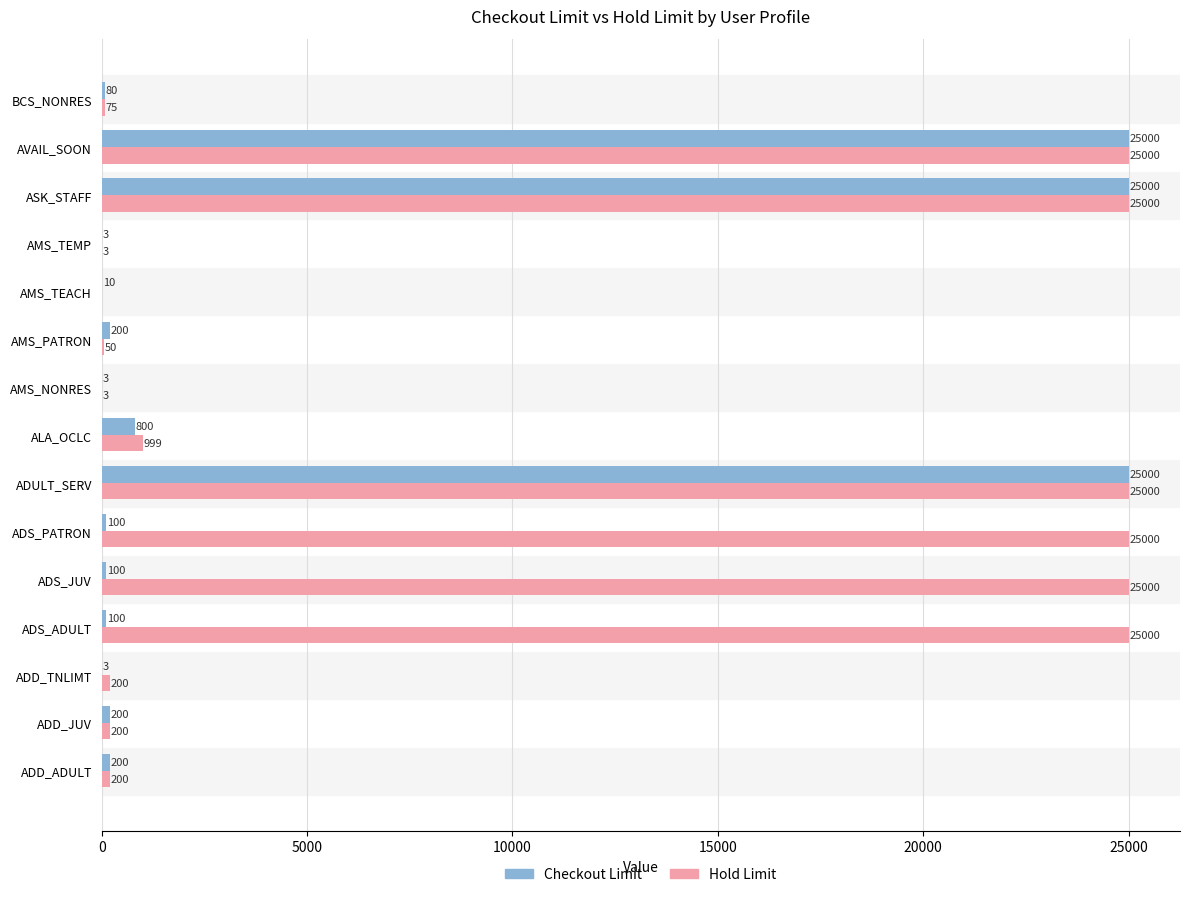

Which series has the largest range (max minus min)?

Hold Limit